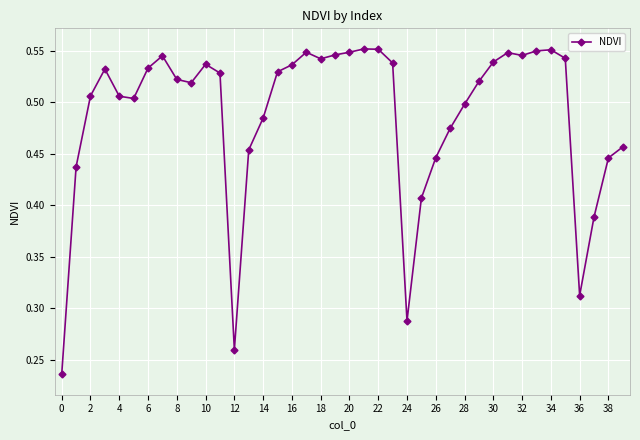

How many values are between 0 and 1?

40